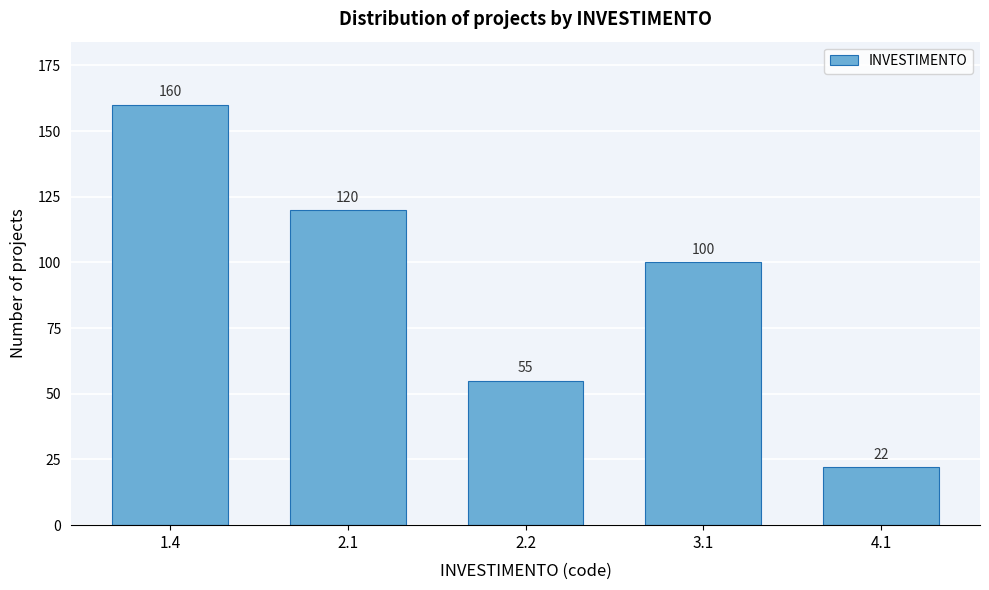

Reading left to right, extract all data points from this chart.

1.4=160	2.1=120	2.2=55	3.1=100	4.1=22